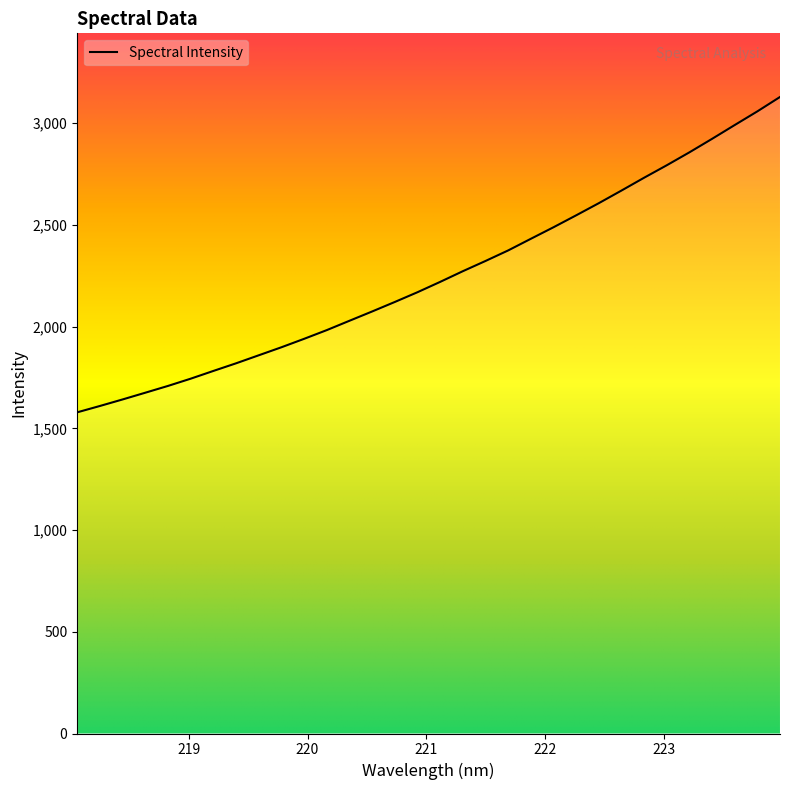

Reading right to left, what are all the values shown in this chart?

223.9802=3128.8	223.7895=3058.0	223.5987=2990.8	223.408=2923.0	223.2172=2856.7	223.0264=2793.1	222.8355=2731.8	222.6447=2668.8	222.4538=2606.7	222.263=2547.0	222.0721=2488.3	221.8812=2431.6	221.6902=2374.4	221.4993=2322.6	221.3083=2272.3	221.1174=2219.8	220.9264=2169.0	220.7354=2121.1	220.5444=2074.4	220.3533=2028.7	220.1623=1982.8	219.9712=1939.9	219.7801=1898.4	219.589=1859.0	219.3979=1819.6	219.2067=1782.1	219.0156=1744.0	218.8244=1708.4	218.6332=1675.0	218.442=1642.0	218.2508=1609.8	218.0596=1578.7